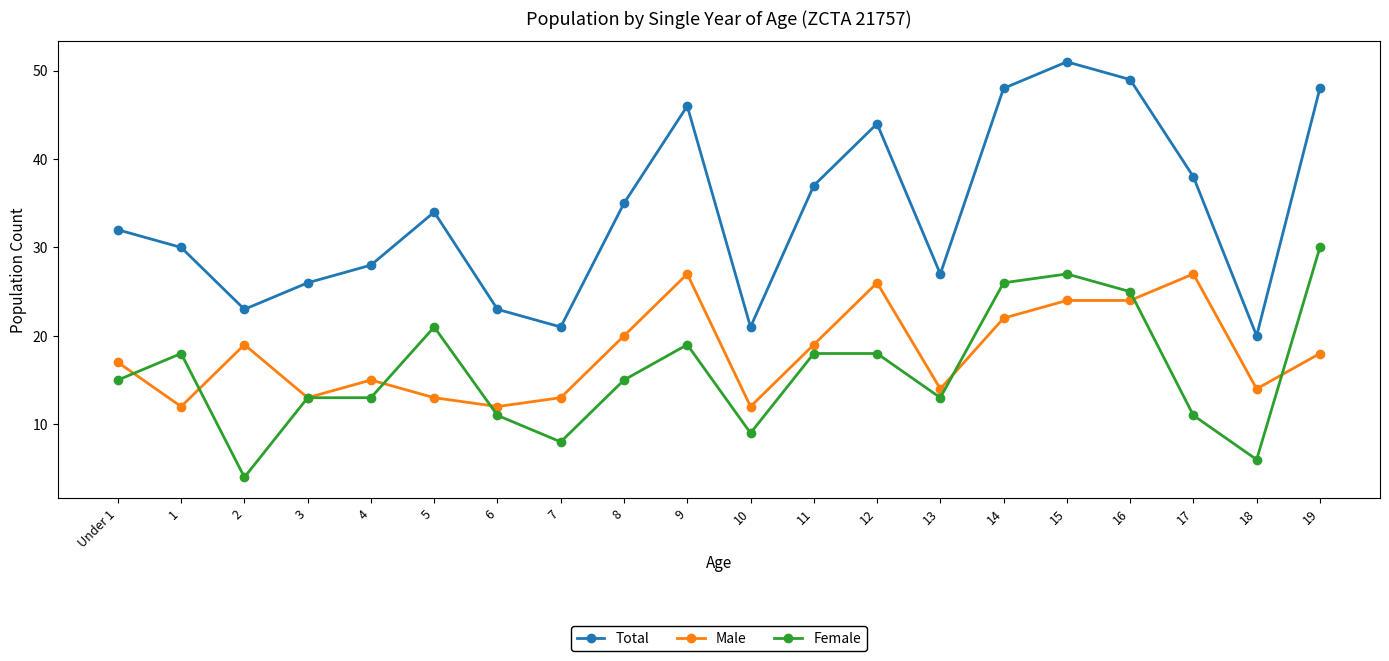

Reading right to left, transcribe all the data shown in this chart.

Total: 48	20	38	49	51	48	27	44	37	21	46	35	21	23	34	28	26	23	30	32
Male: 18	14	27	24	24	22	14	26	19	12	27	20	13	12	13	15	13	19	12	17
Female: 30	6	11	25	27	26	13	18	18	9	19	15	8	11	21	13	13	4	18	15